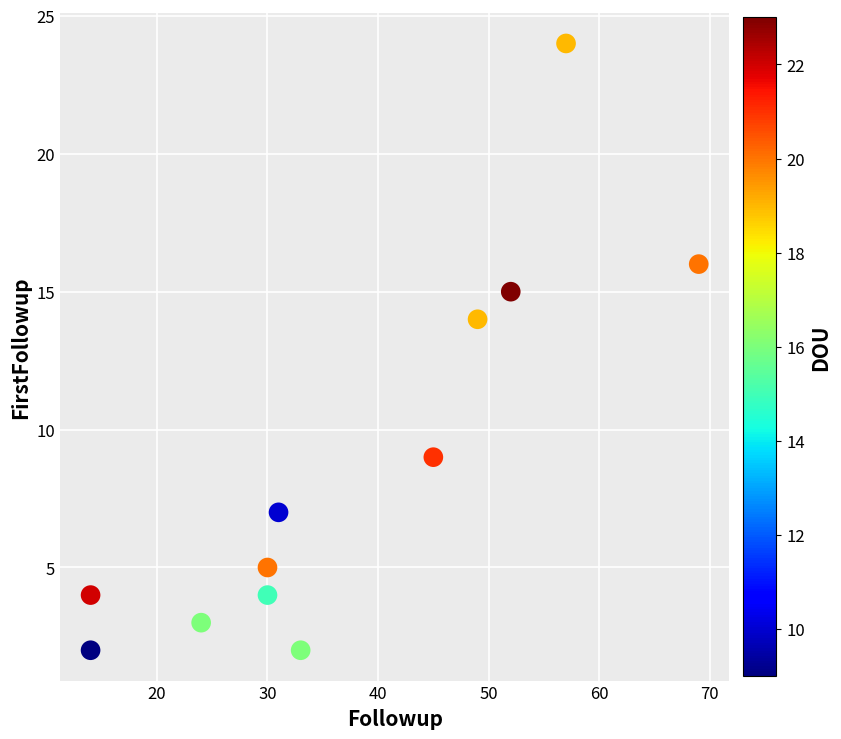

What is the range of X values (max minus min)?

55